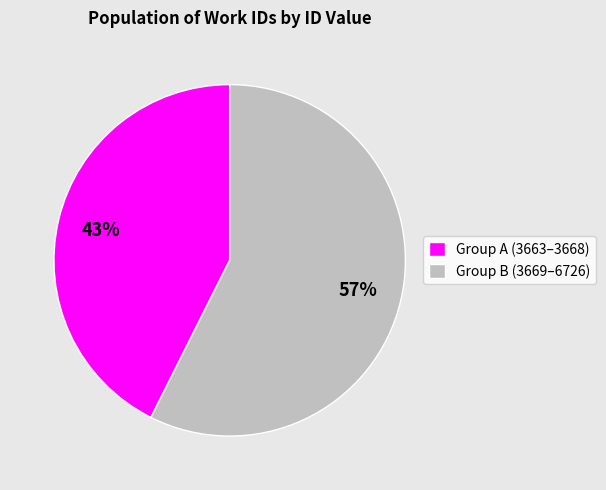

What is the smallest slice in the pie chart?

Group A (3663–3668)